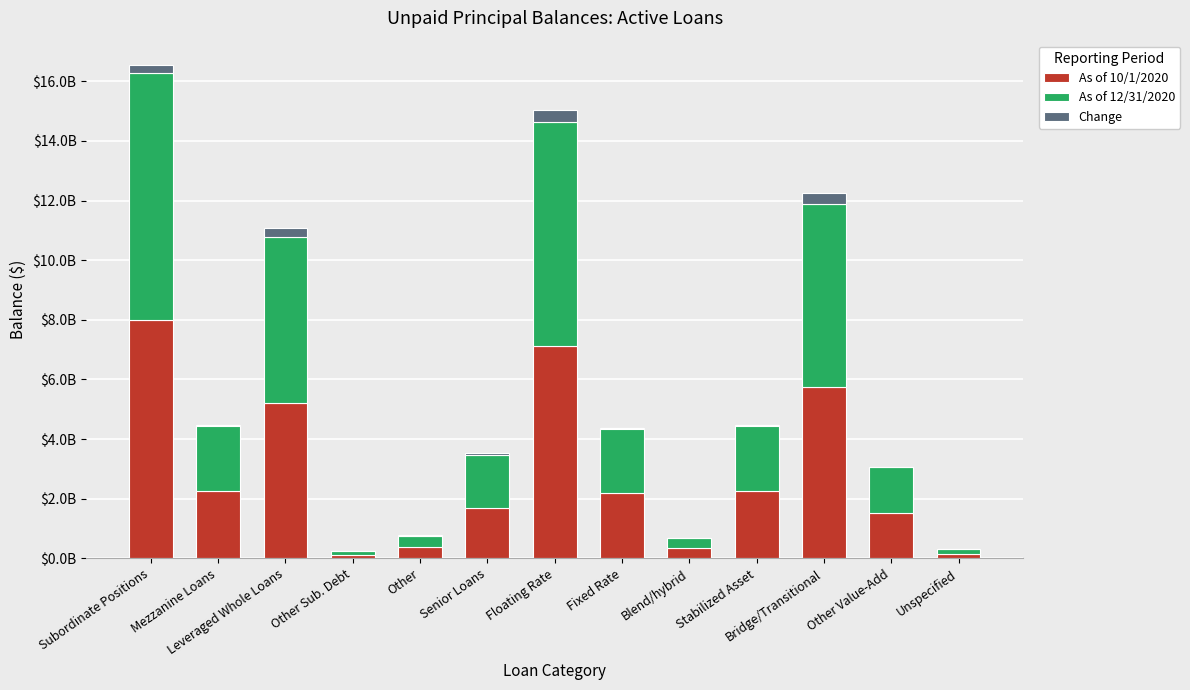

What is the sum of all As of 10/1/2020 values?

37060694475.8